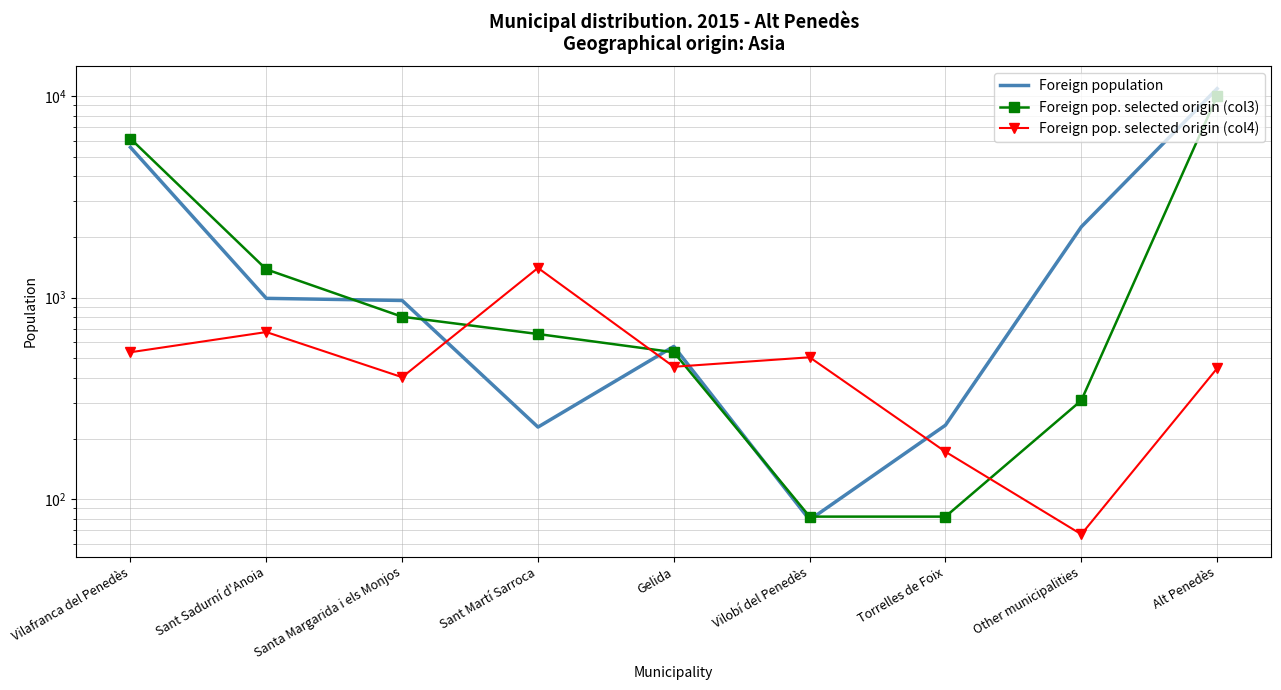

The value of Foreign pop. selected origin (col3) at Gelida is 831. True or false?

False